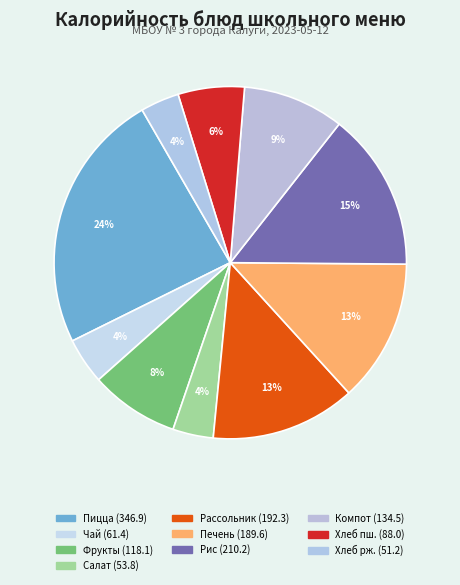

Count the number of slices in the pie.

10